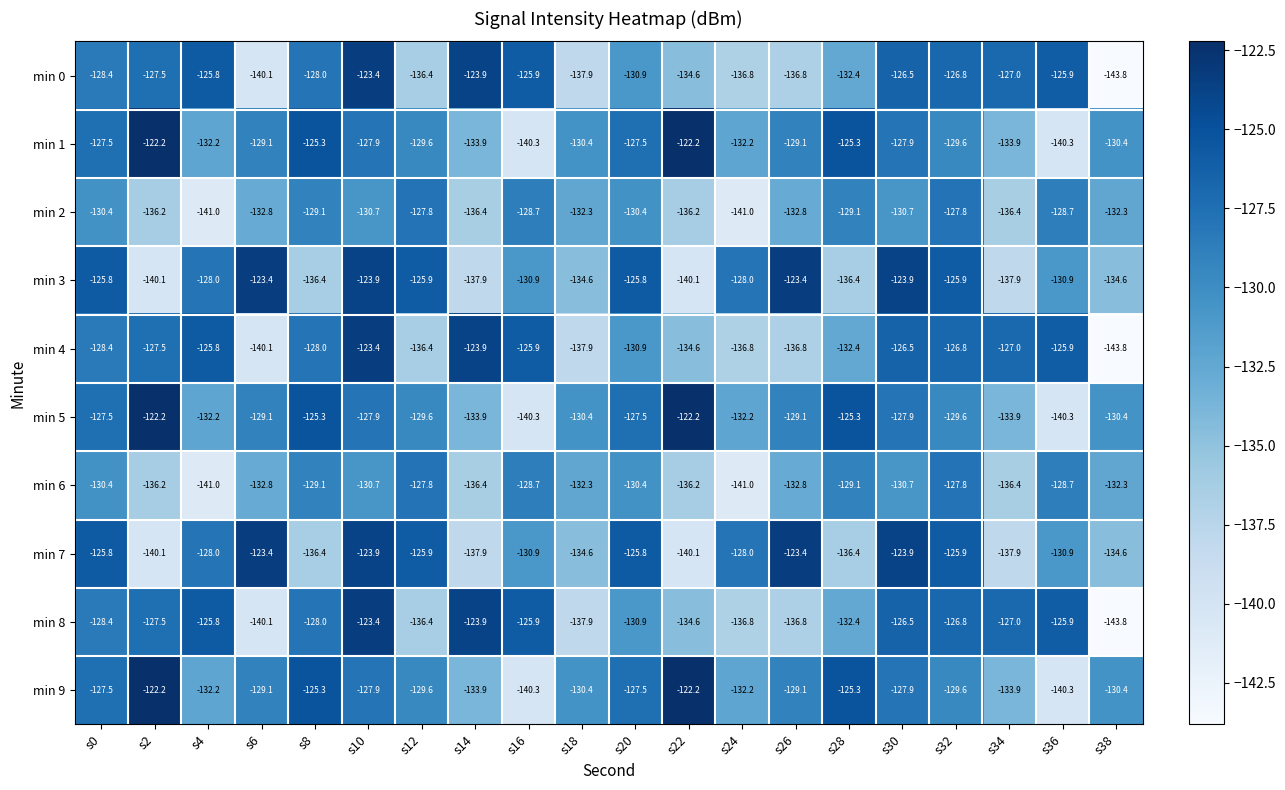

The value of min 8 at s6 is -140.1. True or false?

True